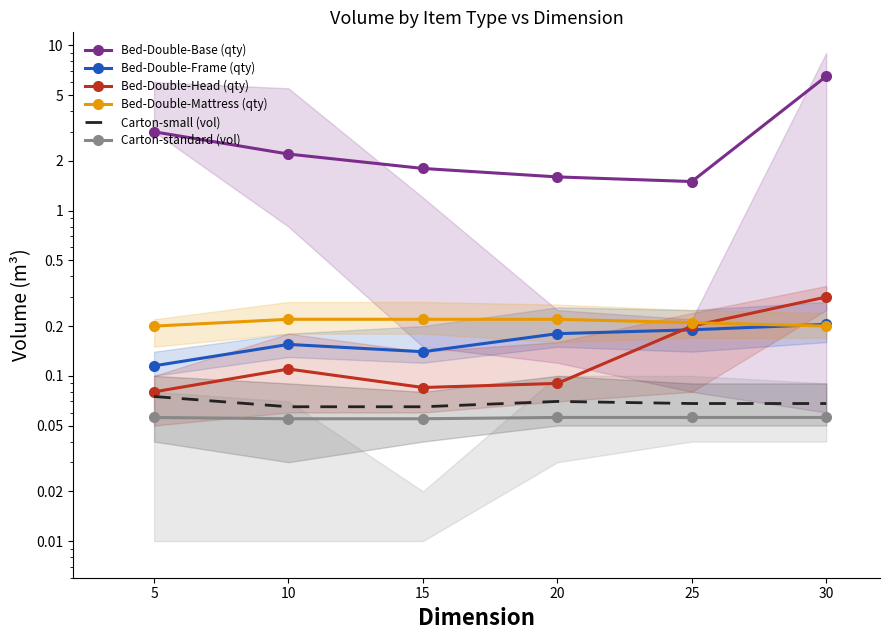

Reading left to right, what are all the values shown in this chart?

Bed-Double-Base (qty): 5=3.0	10=2.2	15=1.8	20=1.6	25=1.5	30=6.5
Bed-Double-Frame (qty): 5=0.1	10=0.2	15=0.1	20=0.2	25=0.2	30=0.2
Bed-Double-Head (qty): 5=0.1	10=0.1	15=0.1	20=0.1	25=0.2	30=0.3
Bed-Double-Mattress (qty): 5=0.2	10=0.2	15=0.2	20=0.2	25=0.2	30=0.2
Carton-small (vol): 5=0.1	10=0.1	15=0.1	20=0.1	25=0.1	30=0.1
Carton-standard (vol): 5=0.1	10=0.1	15=0.1	20=0.1	25=0.1	30=0.1